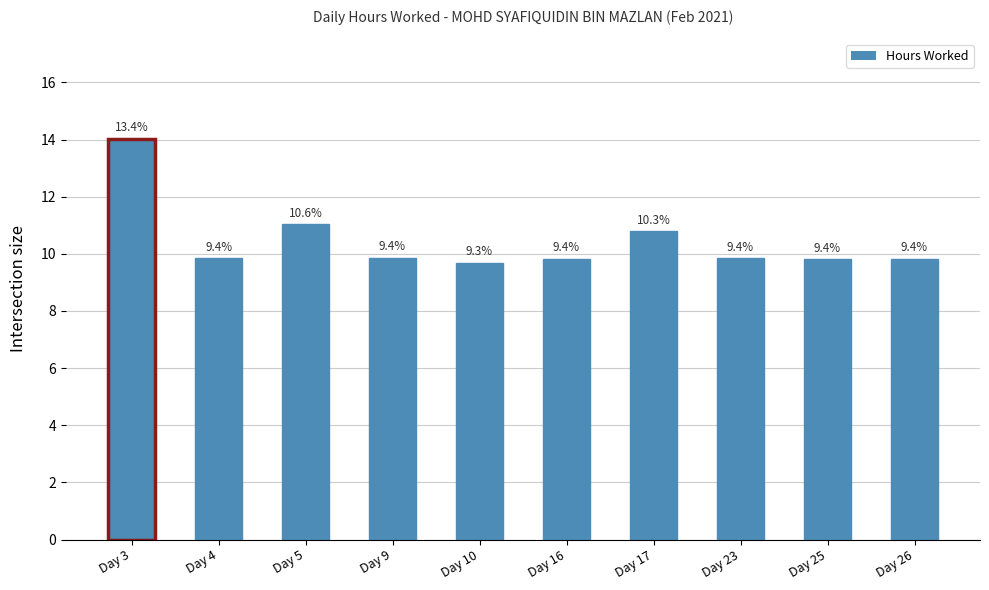

What is the value of the 9th bar from the left?

9.8